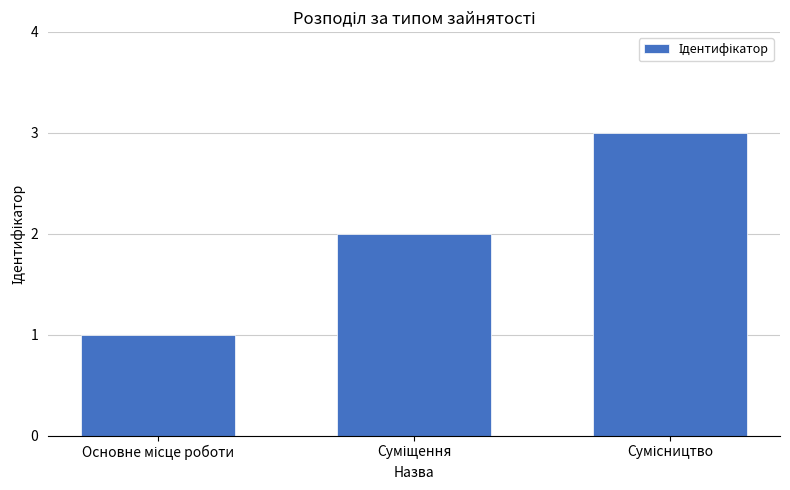

How many values are below 2?

1